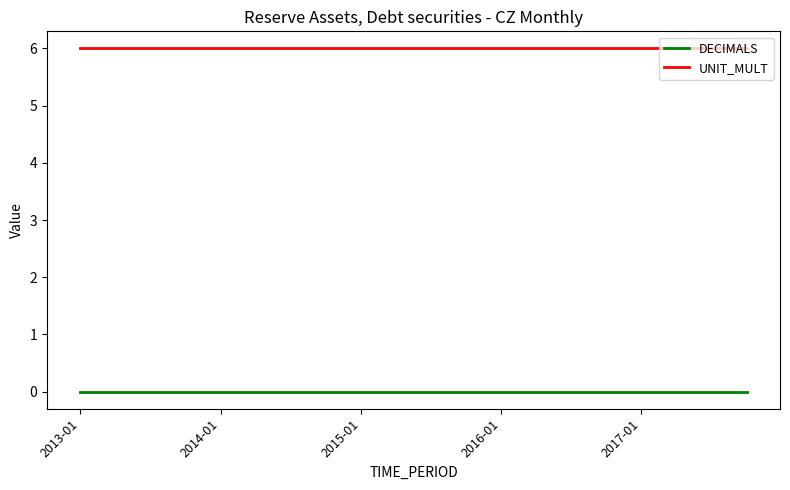

Does the chart have visible grid lines?

No